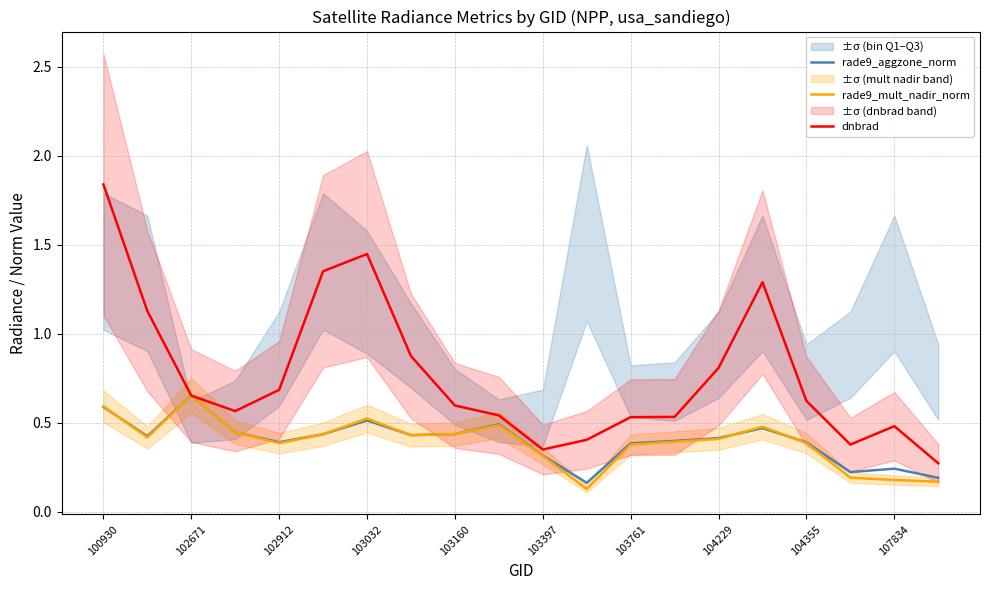

At which category does the chart reach its peak across all series?

100930